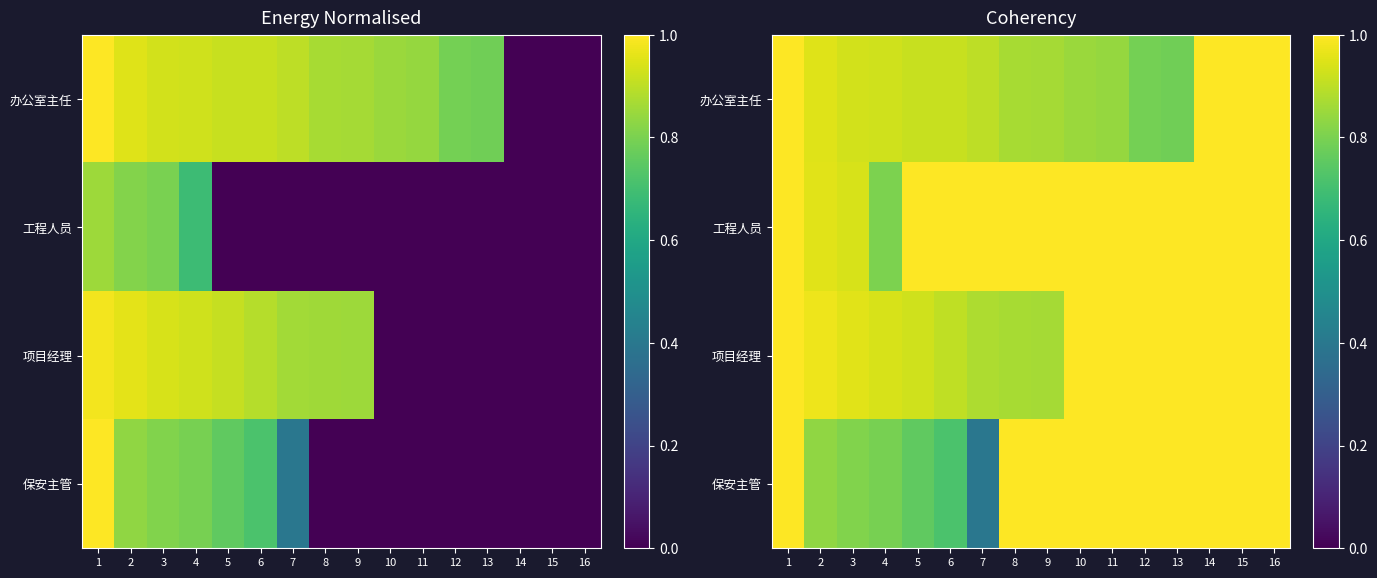

Is it true that 工程人员 equals 0.2 at 6?

False